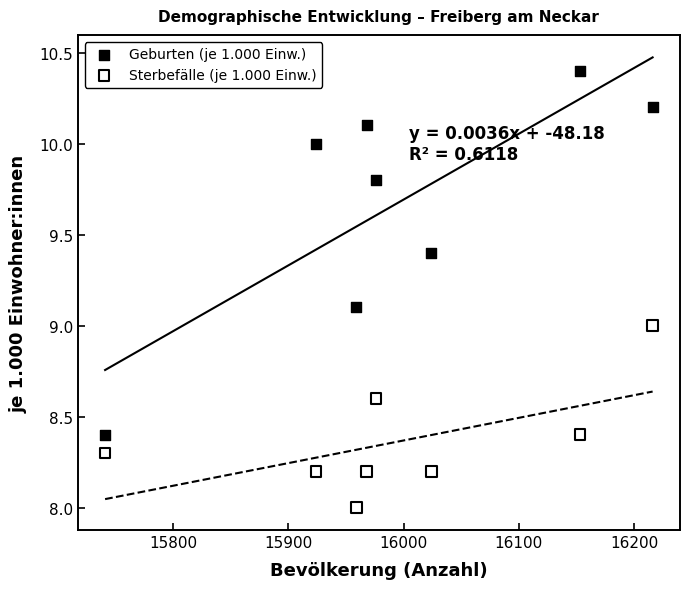

Across all data points, what is the range of X values (max minus min)?

475.0